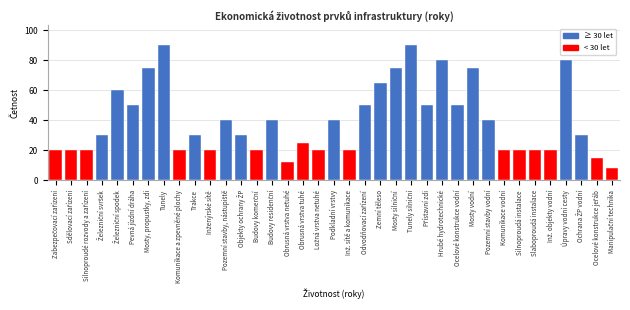

Is it true that the value at Ocelové konstrukce vodní is 50?

True